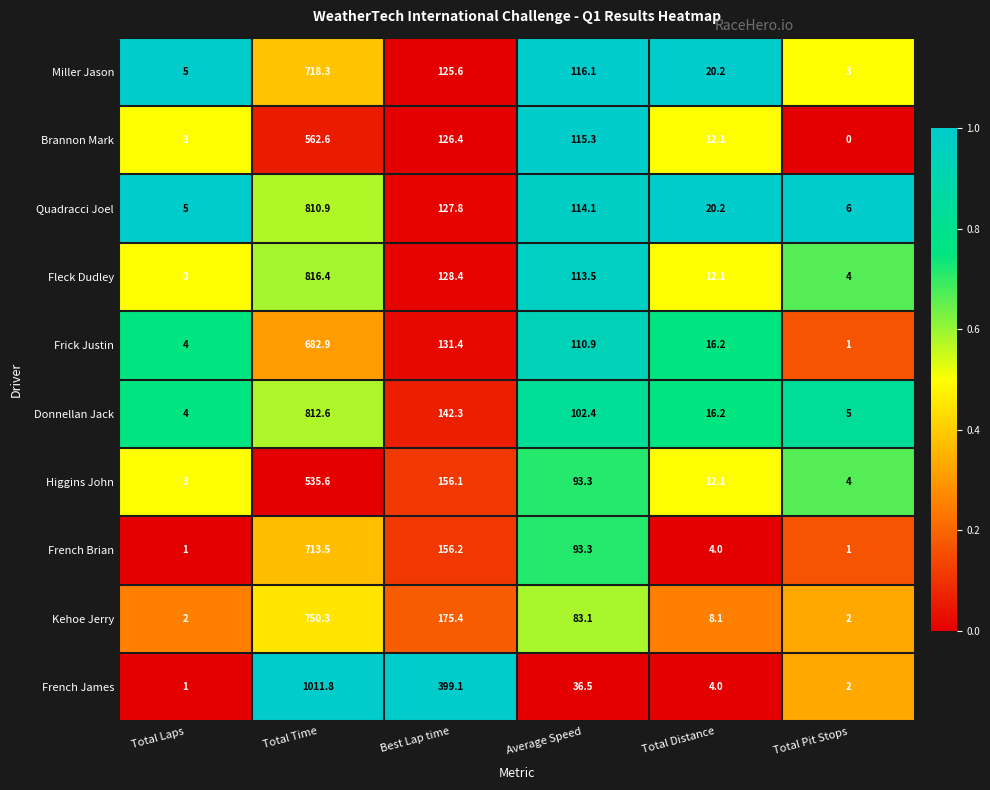

What is the approximate value of Quadracci Joel at Average Speed?

114.1